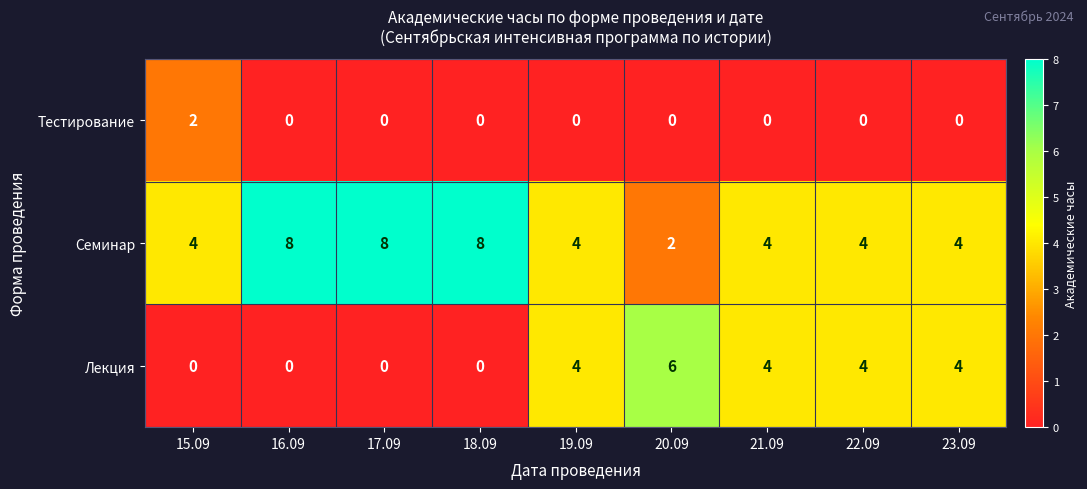

Rank the series by their average value, from highest to lowest.

Семинар, Лекция, Тестирование